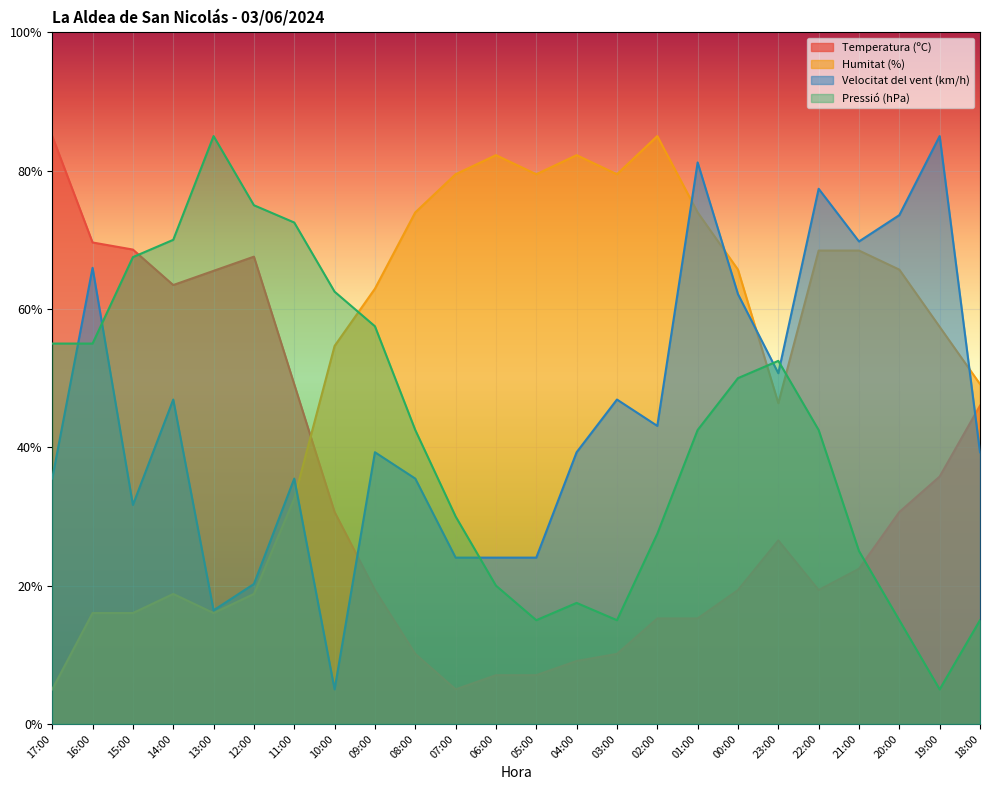

In Temperatura (ºC), how many points are higher than both neighbors (excluding endpoints)?

2